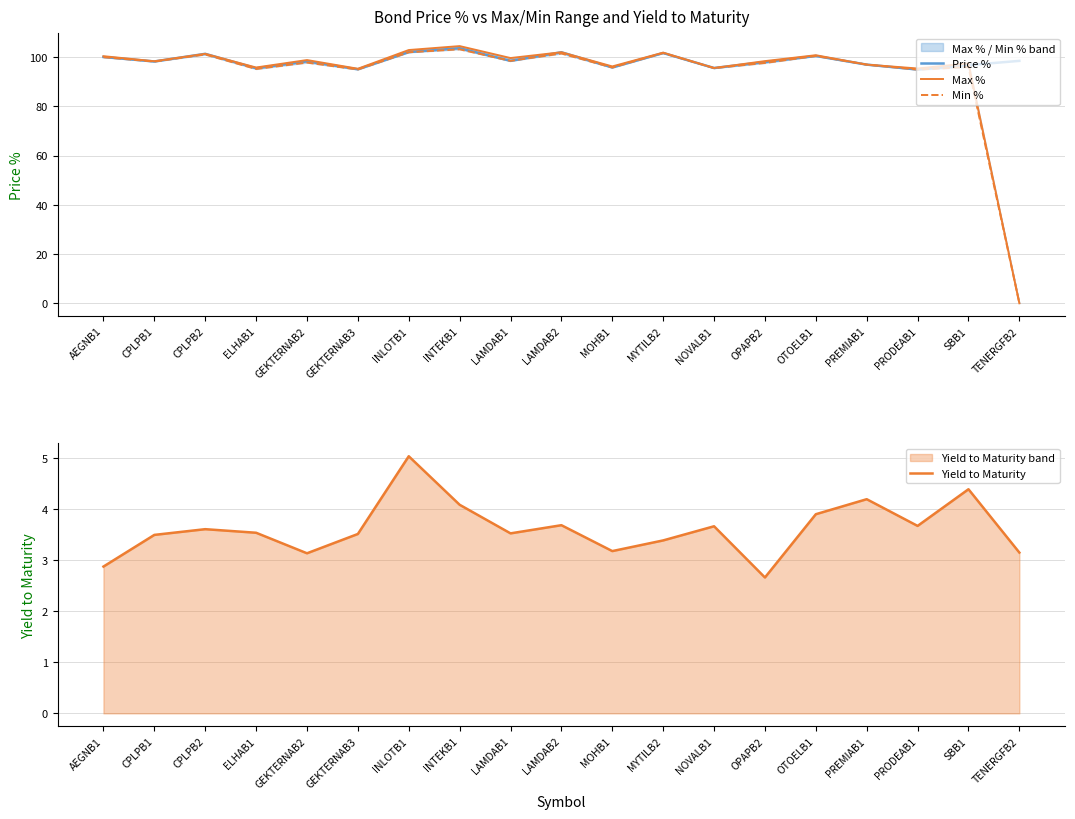

At LAMDAB2, list the series in order from smallest to largest.

Yield to Maturity, Min %, Price %, Max %